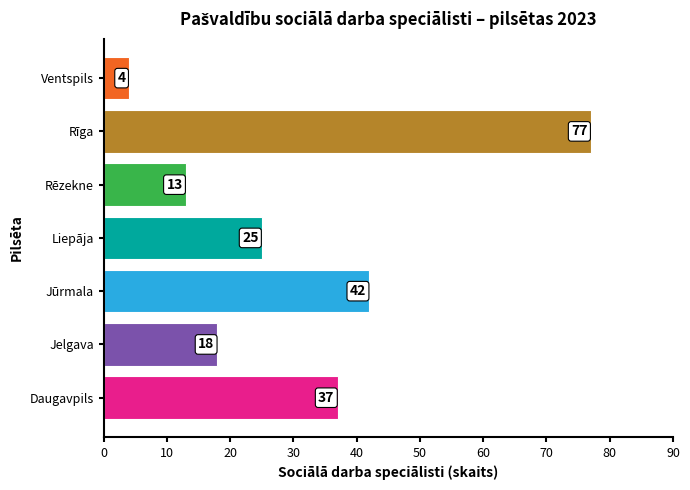

The chart shows a value of 27 at Jūrmala. True or false?

False